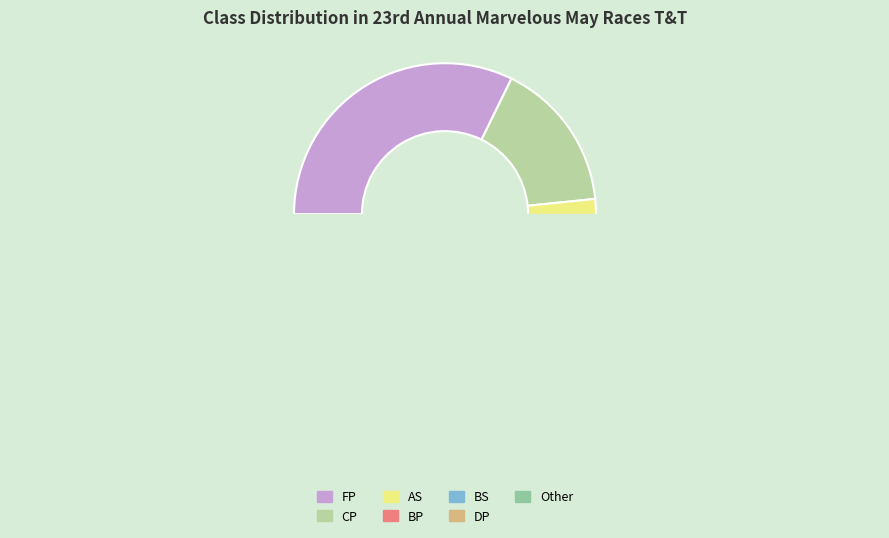

What is the smallest slice in the pie chart?

DP